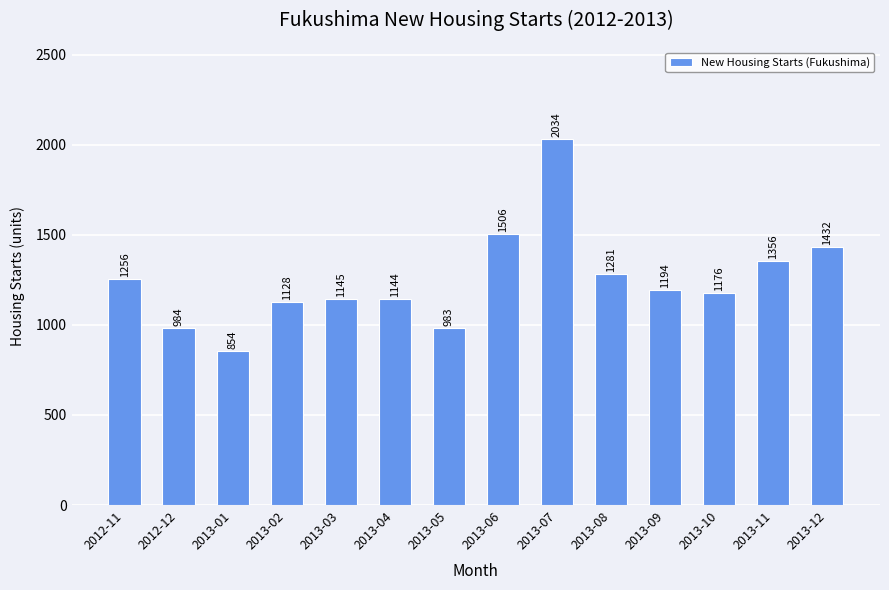

What is the sum of the values at 2013-09 and 2012-12?

2178